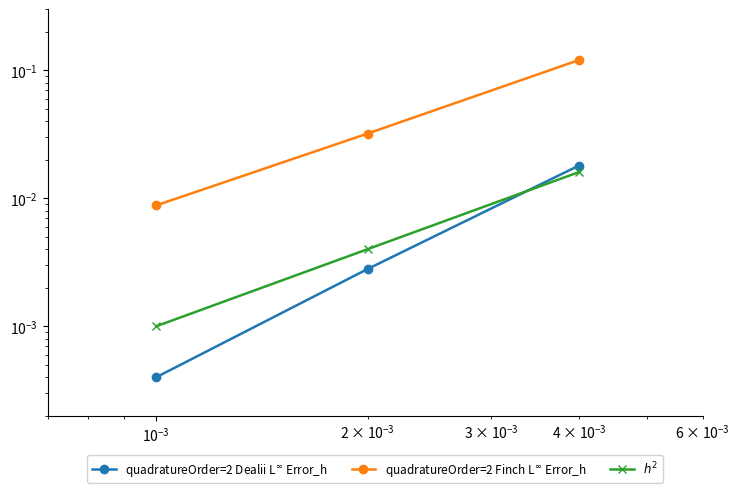

Reading right to left, what are all the values shown in this chart?

quadratureOrder=2 Dealii L$^\infty$ Error_h: 0.0	0.0	0.0
quadratureOrder=2 Finch L$^\infty$ Error_h: 0.1	0.0	0.0
$h^2$: 0.0	0.0	0.0